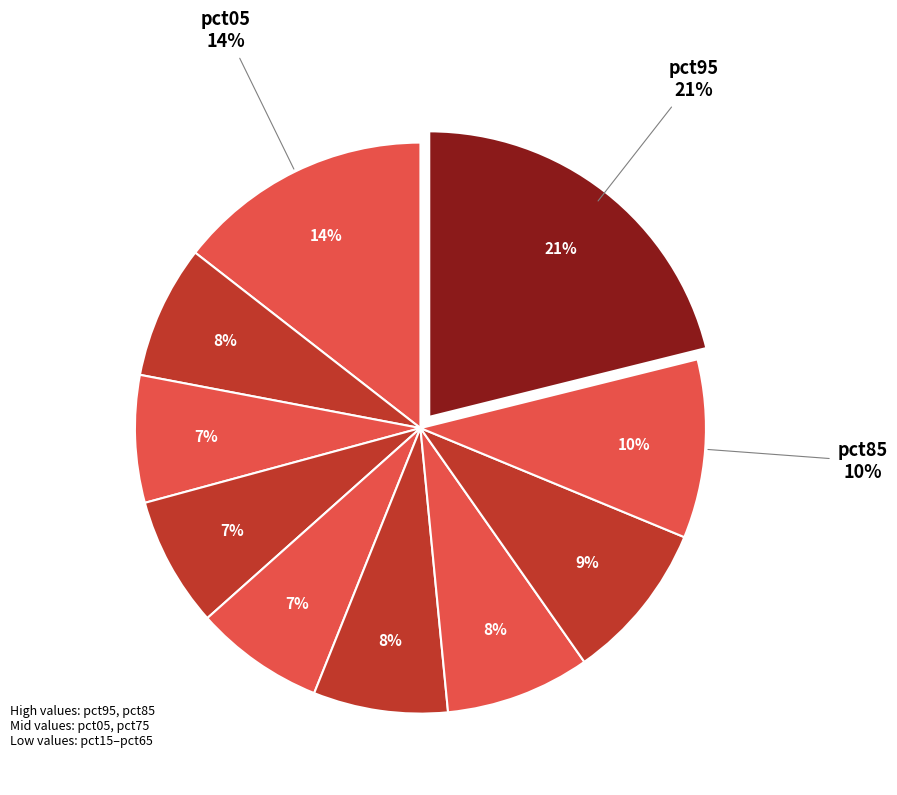

Is it true that pct95 is 21% of the pie?

True